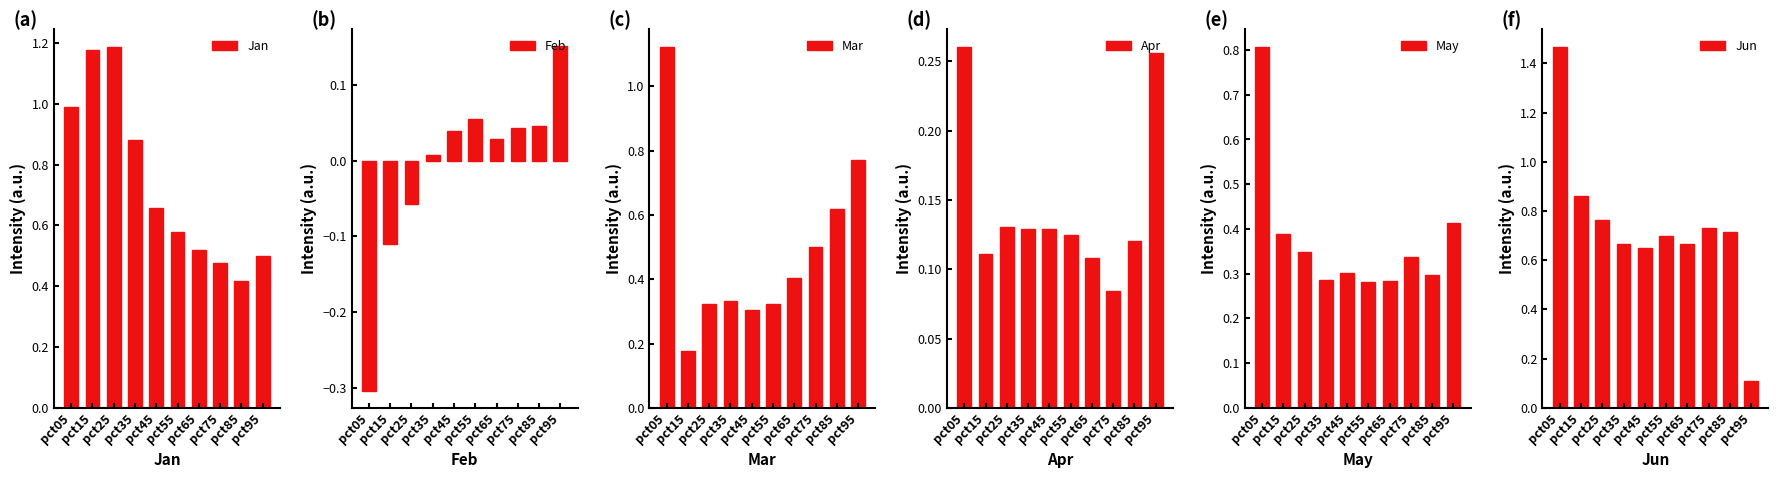

Reading left to right, transcribe all the data shown in this chart.

Jan: 1.0	1.2	1.2	0.9	0.7	0.6	0.5	0.5	0.4	0.5
Feb: -0.3	-0.1	-0.1	0.0	0.0	0.1	0.0	0.0	0.0	0.2
Mar: 1.1	0.2	0.3	0.3	0.3	0.3	0.4	0.5	0.6	0.8
Apr: 0.3	0.1	0.1	0.1	0.1	0.1	0.1	0.1	0.1	0.3
May: 0.8	0.4	0.3	0.3	0.3	0.3	0.3	0.3	0.3	0.4
Jun: 1.5	0.9	0.8	0.7	0.6	0.7	0.7	0.7	0.7	0.1